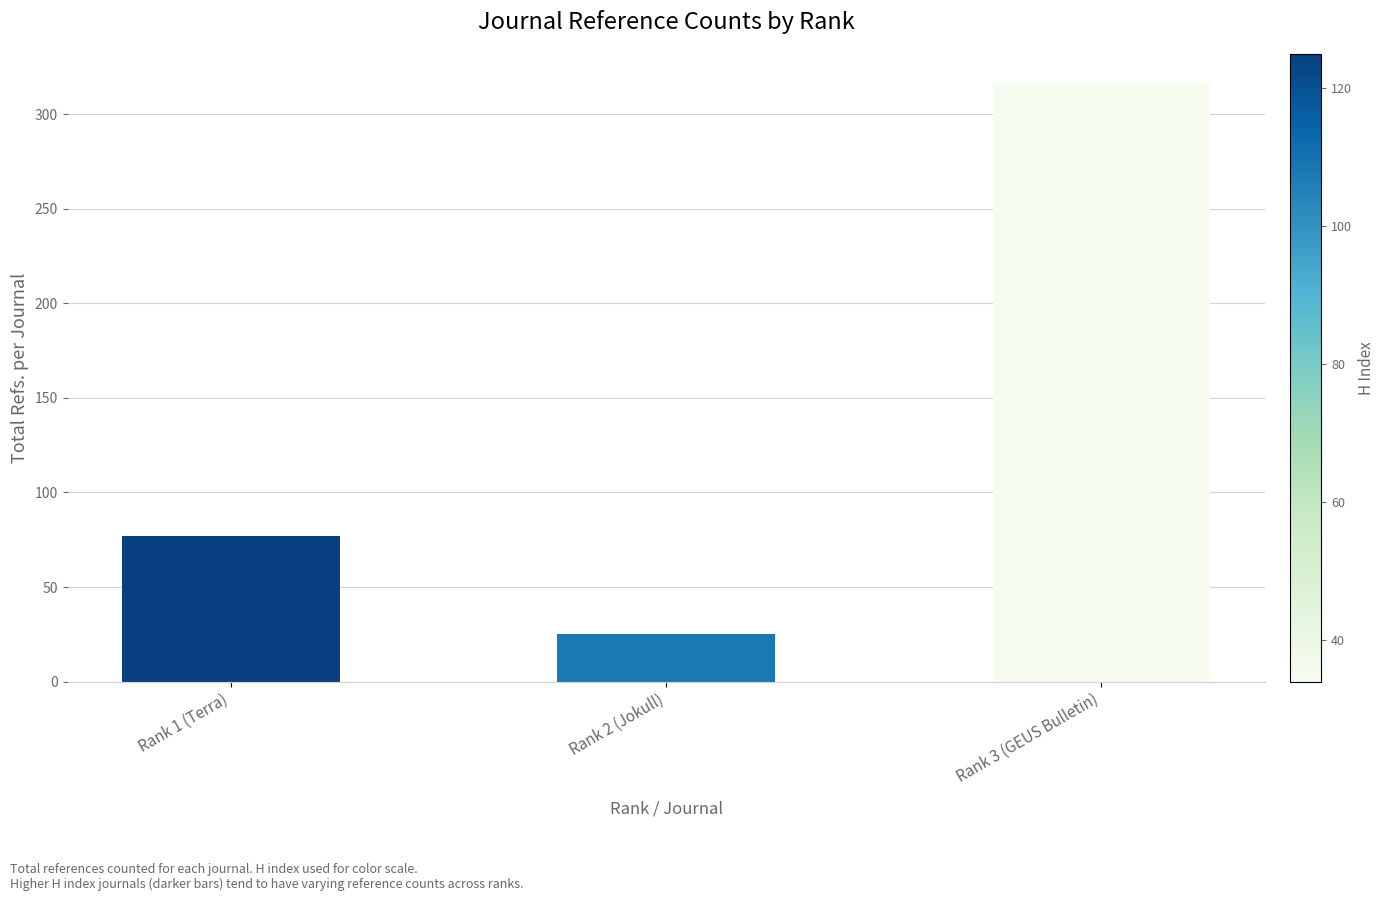

List the labels in order of value, smallest first.

Rank 2 (Jokull), Rank 1 (Terra), Rank 3 (GEUS Bulletin)